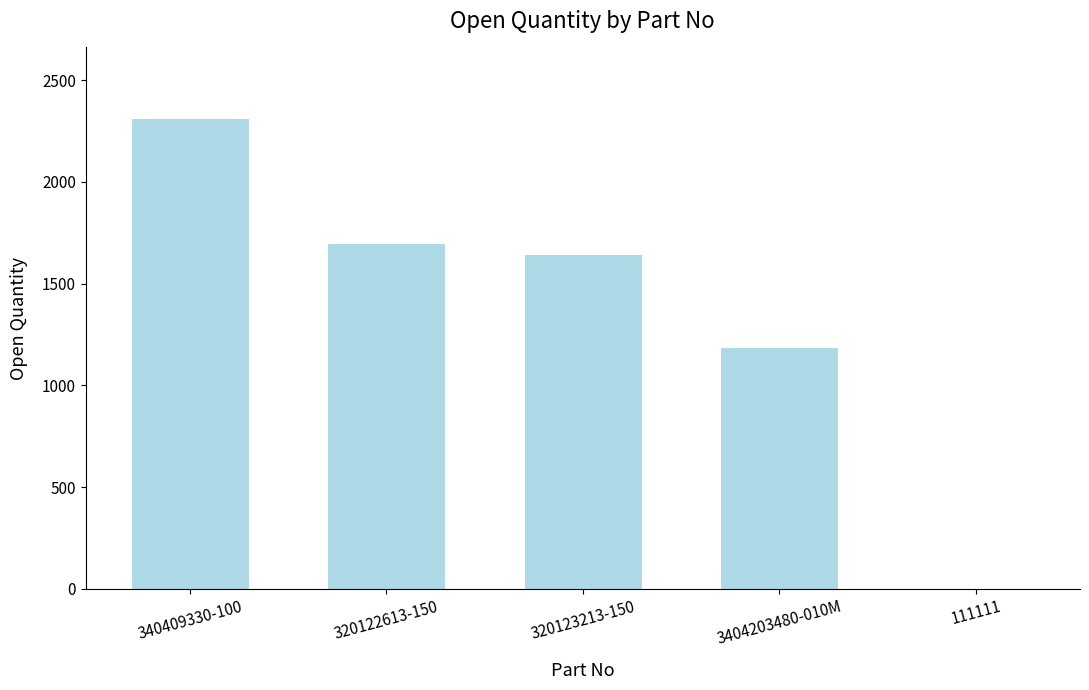

True or false: the data shows 1647 at 320123213-150.

True